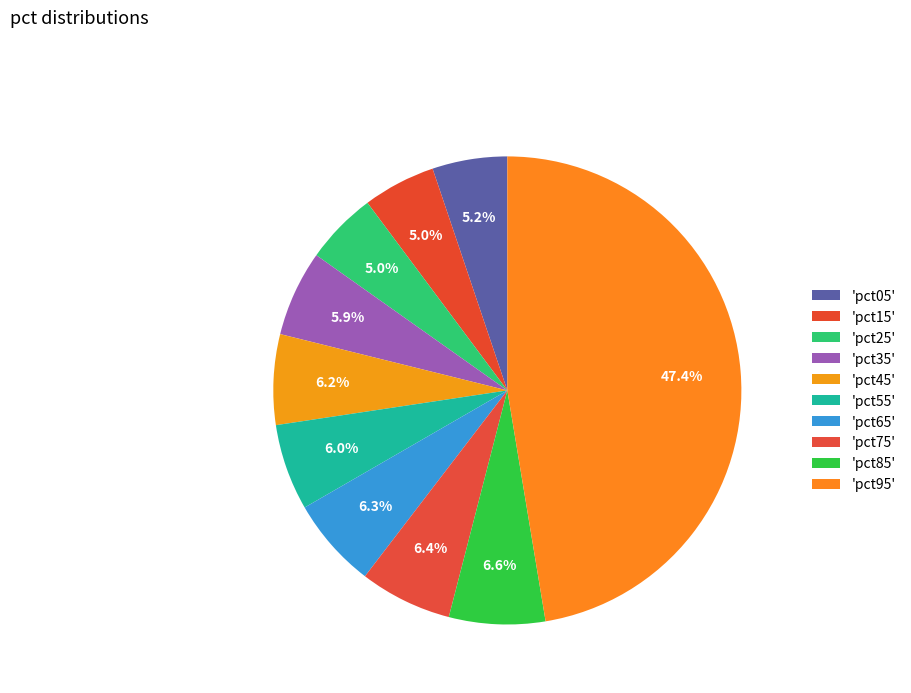

Rank the categories by value from highest to lowest.

pct95, pct85, pct75, pct65, pct45, pct55, pct35, pct05, pct15, pct25